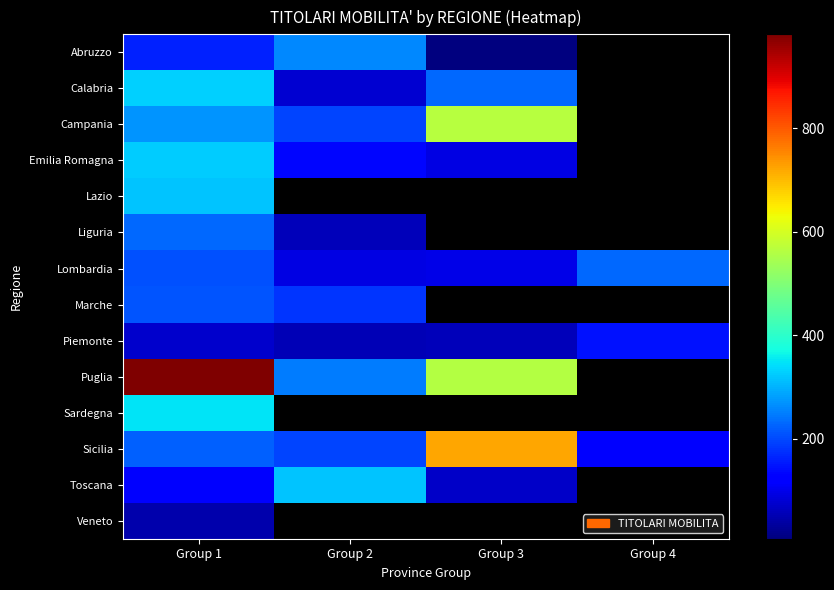

The Sicilia series shows 287.6 at Group 2. True or false?

False